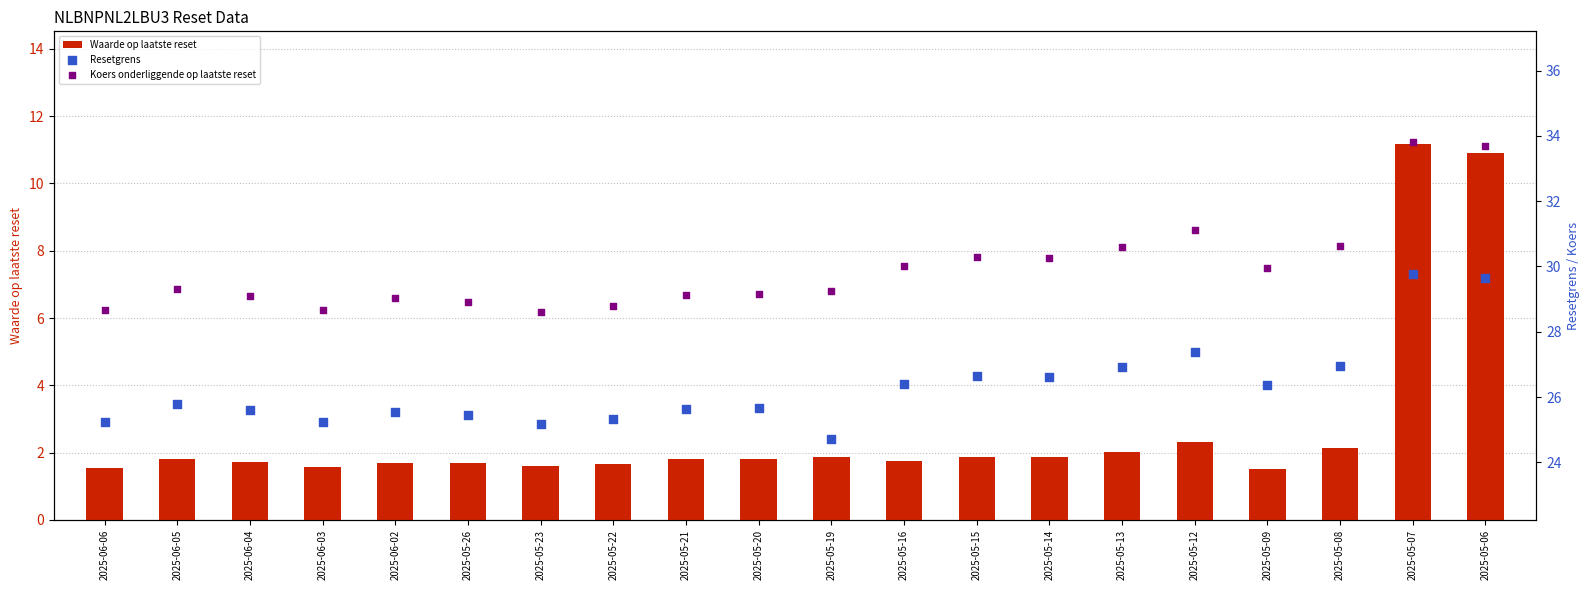

At how many categories does at least one series exceed 22?

20